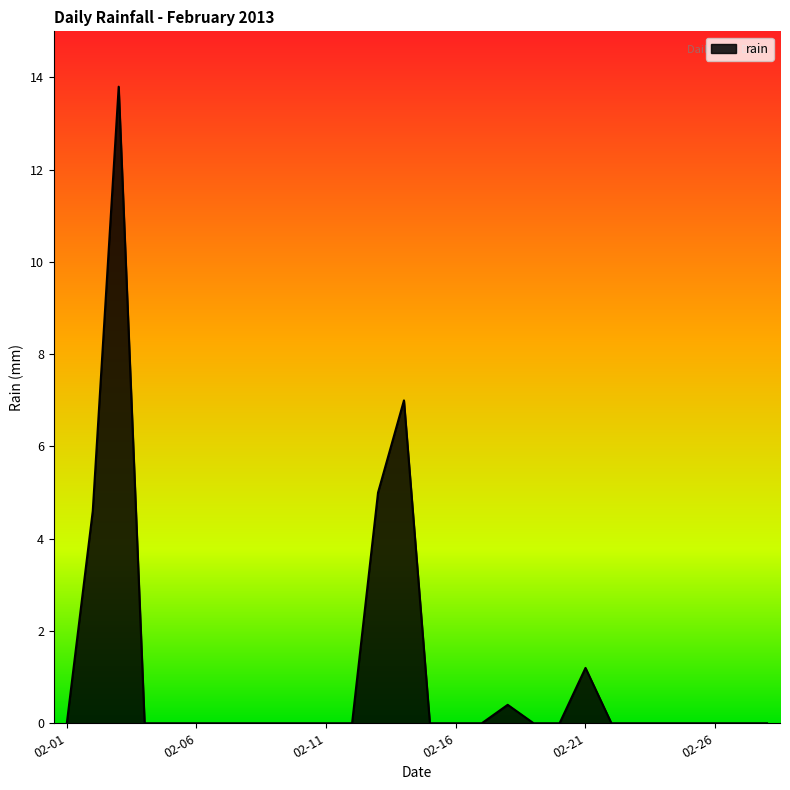

What is the difference between the maximum and minimum values?

13.8